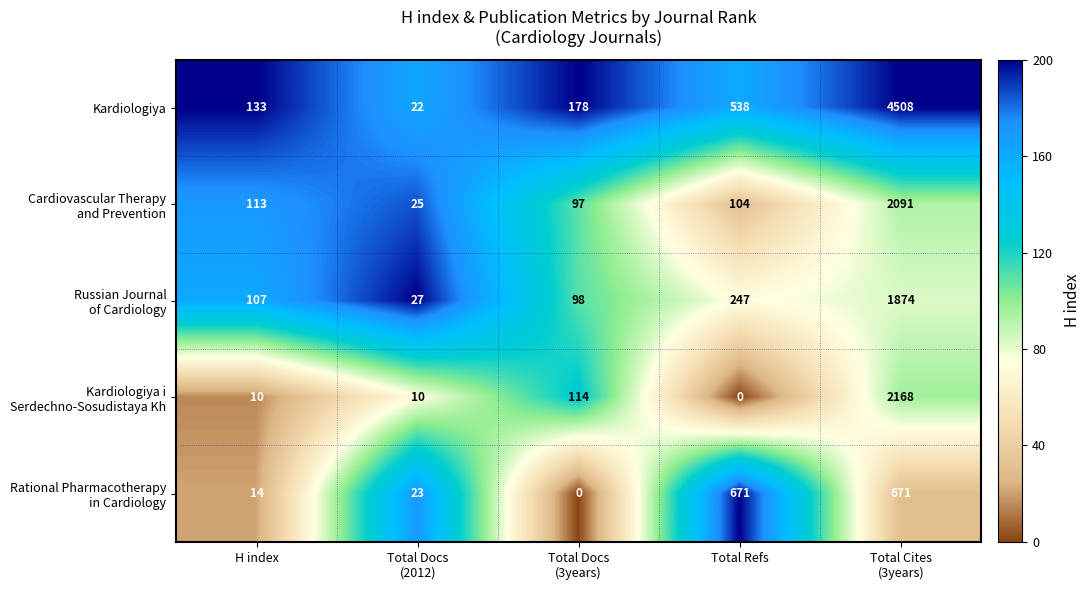

What is the greatest value displayed?

4508